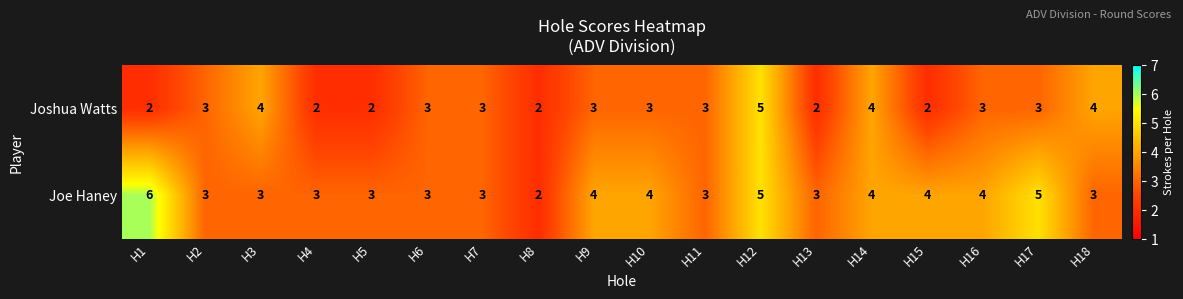

How many Joshua Watts values are between 2 and 3?

14